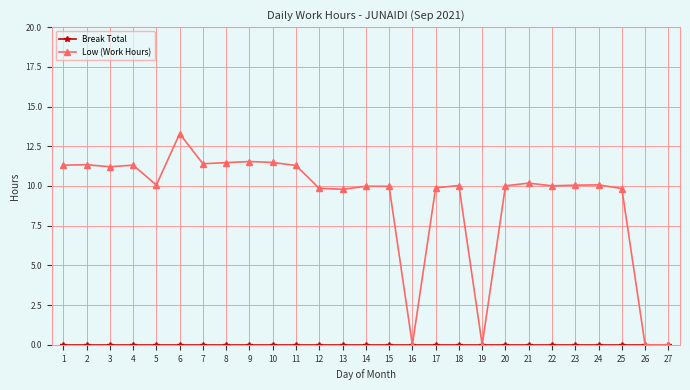

True or false: Low (Work Hours) has more than 1 interior local peaks.

True